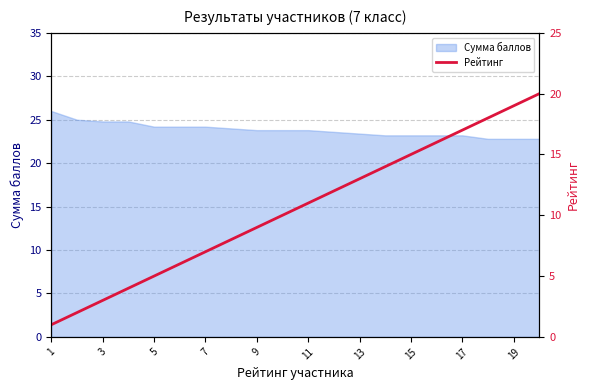

How many lines are shown in the chart?

1